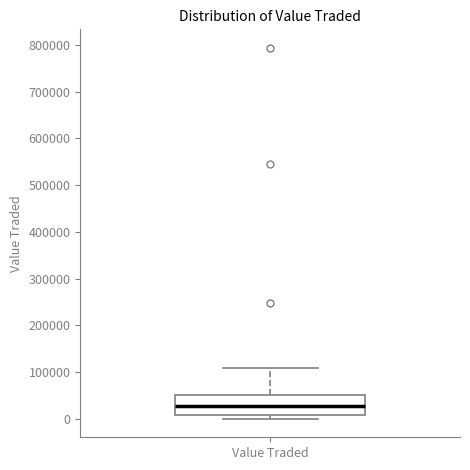

Transcribe this box plot: give where the median line is, the range the box spans, and where the two whiskers end, as read against the y-axis. The values are not printed on the chart, so give them approximately, as read against the axis.

median 30000, box 10000 to 50000, whiskers 0 to 110000